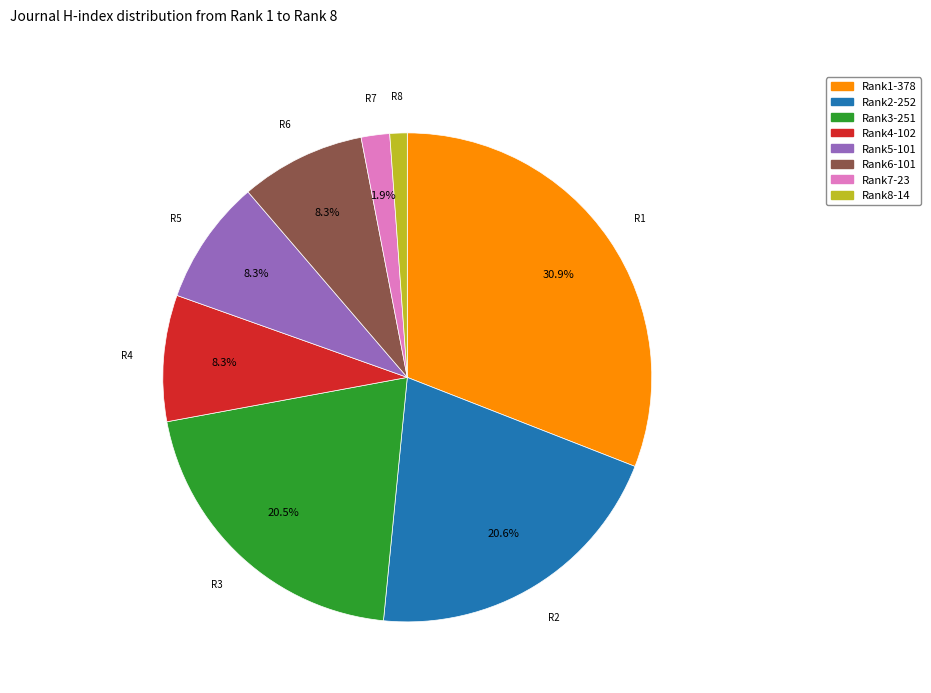

How many segments does this pie chart have?

8